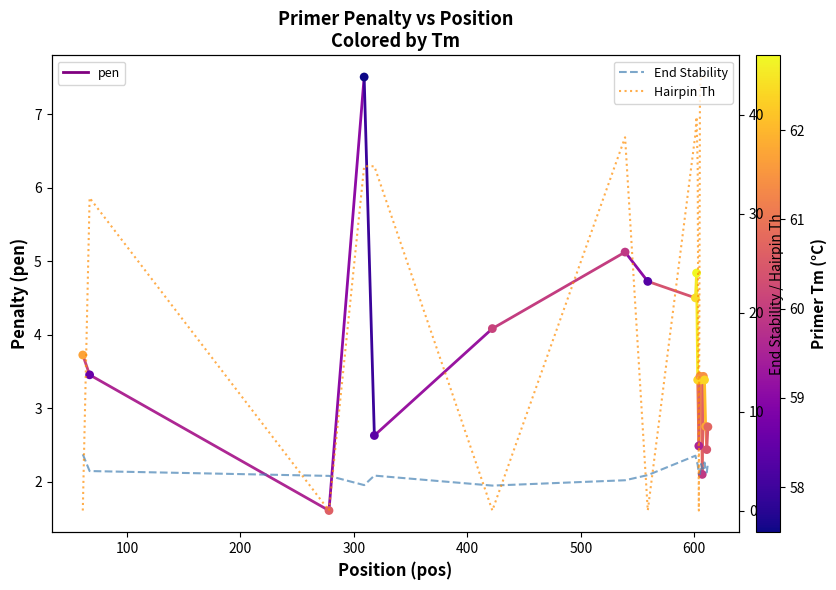

Which series reaches the minimum Y coordinate?

Hairpin Th